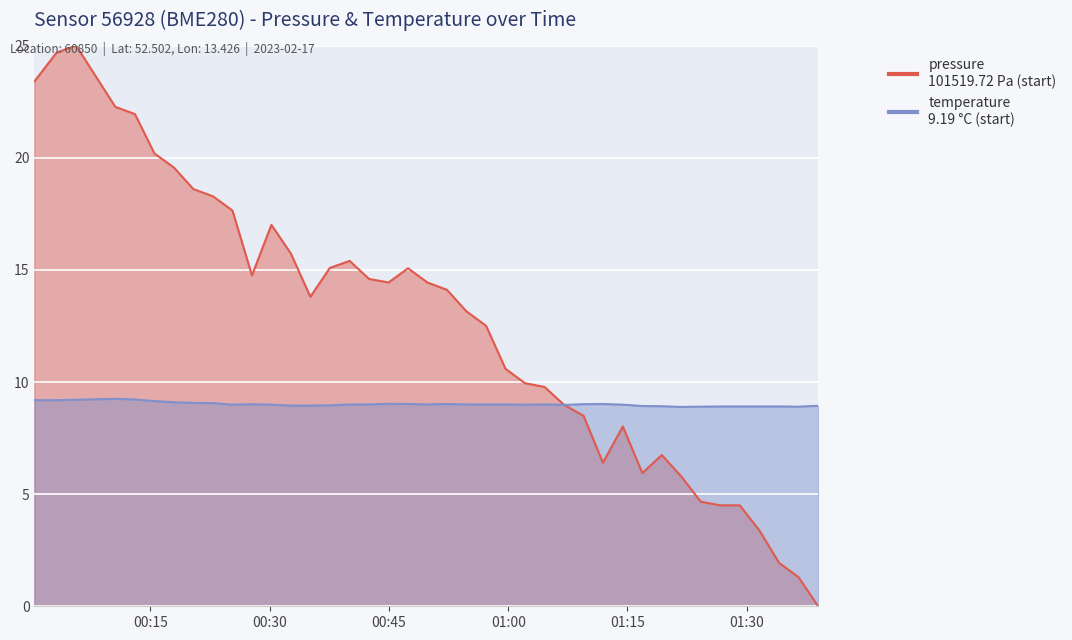

At which label does temperature reach its peak?

2023-02-17T00:10:35